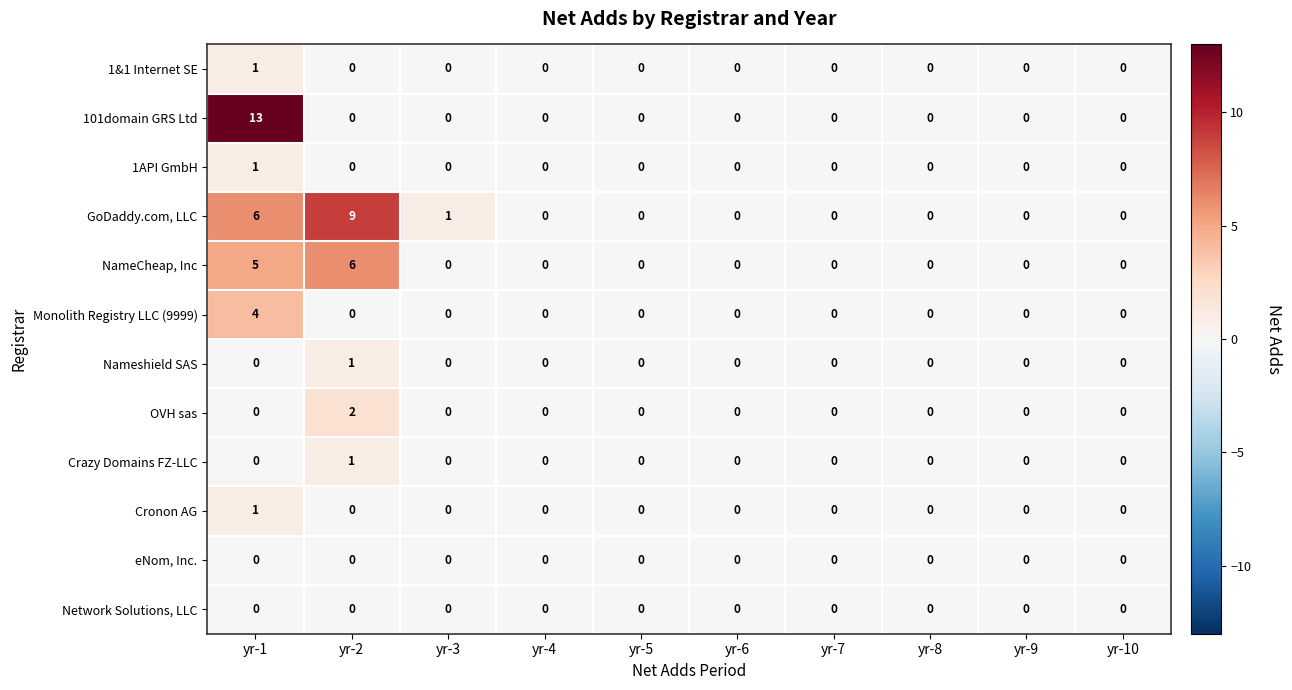

Which series has the largest total across all categories?

GoDaddy.com, LLC